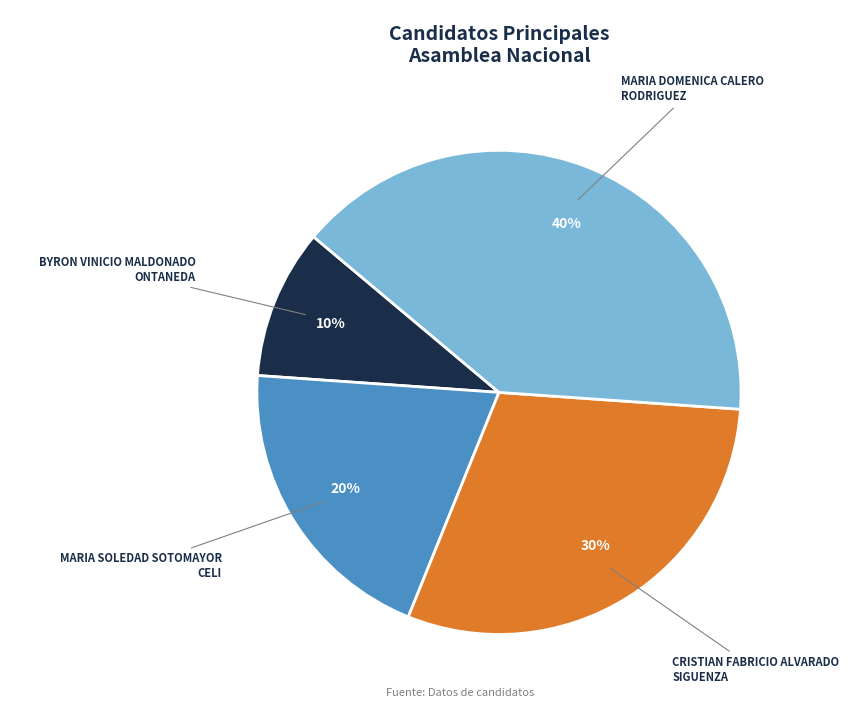

Is there any slice that represents more than half of the pie?

No